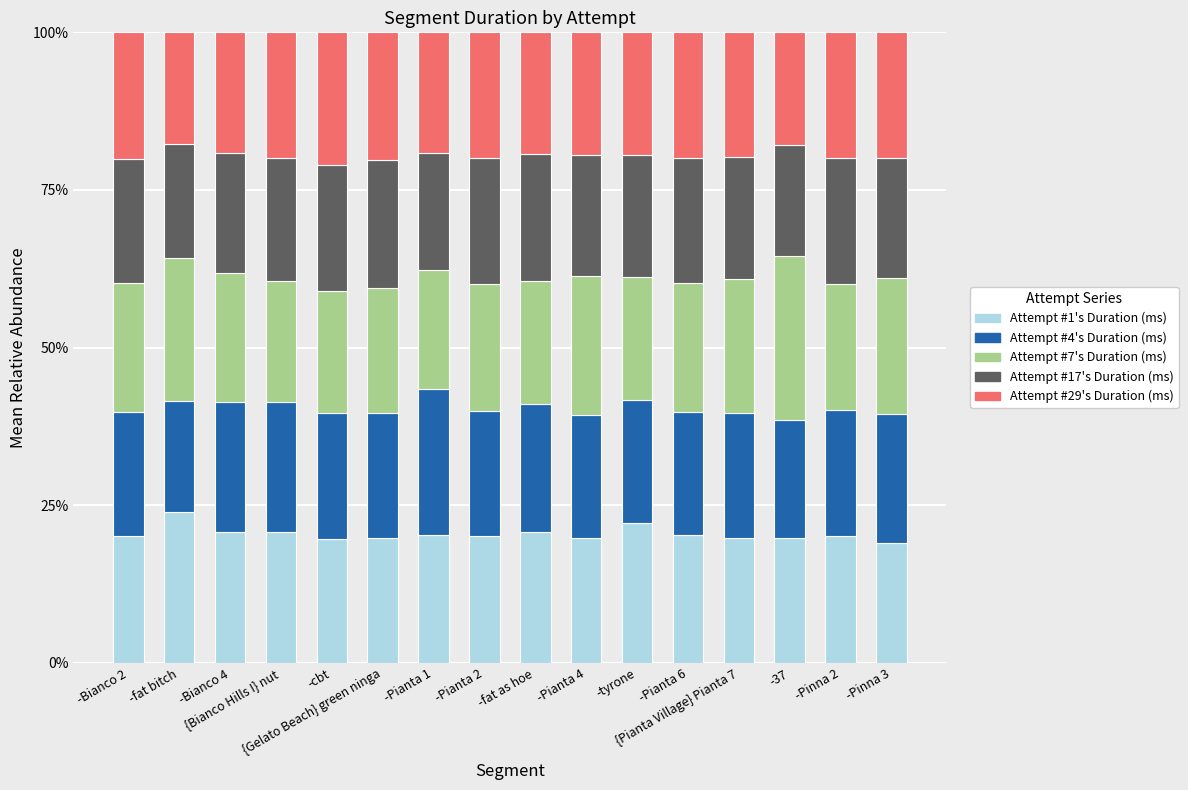

What is the total value across all series at -Pinna 3?

100.0